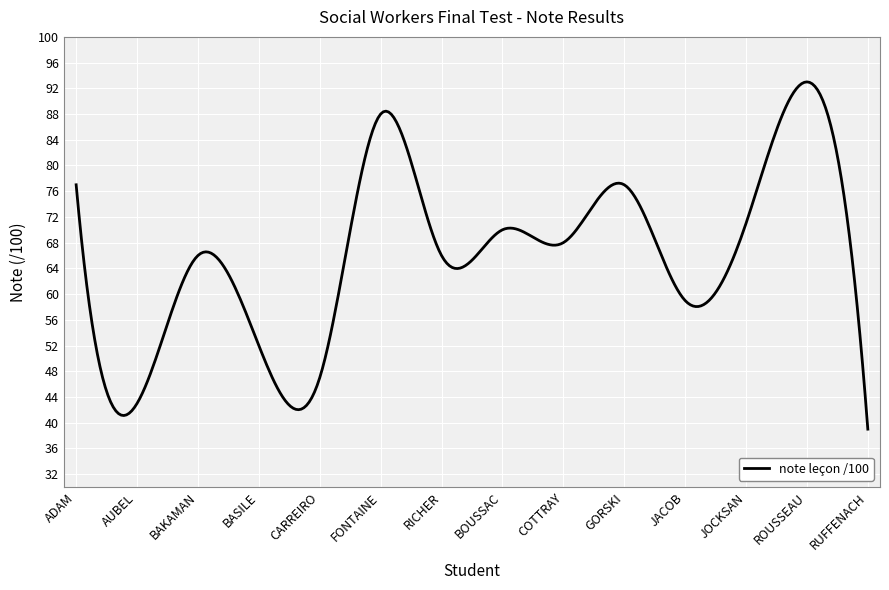

How many series are shown in this chart?

1